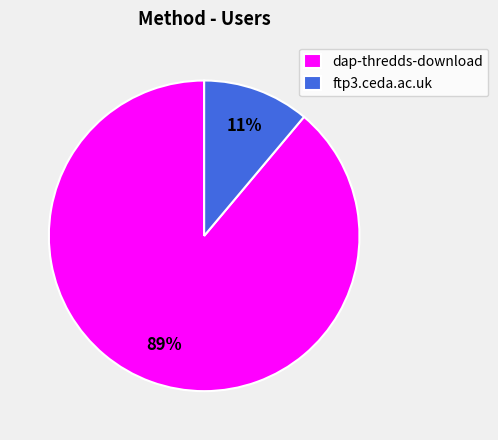

Which slice represents more than half of the pie?

dap-thredds-download